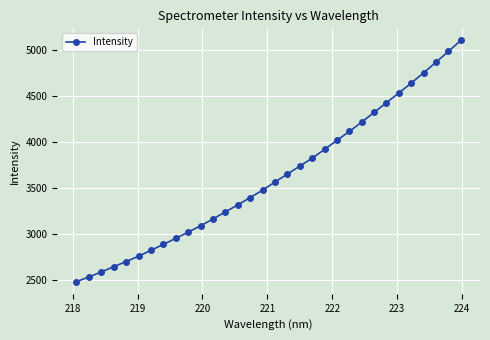

What is the value of the 26th point from the left?

4429.3